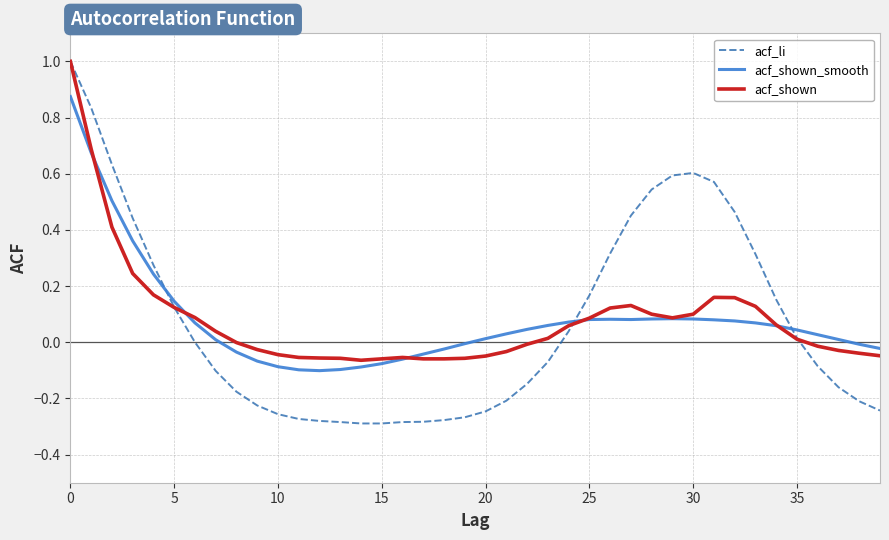

True or false: acf_shown_smooth and acf_li intersect in this chart.

True